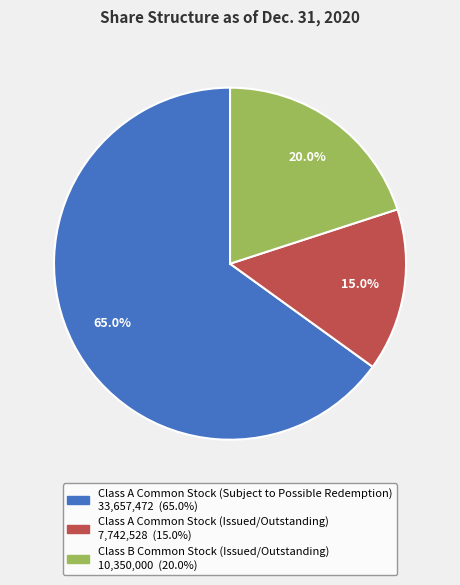

Count the number of slices in the pie.

3